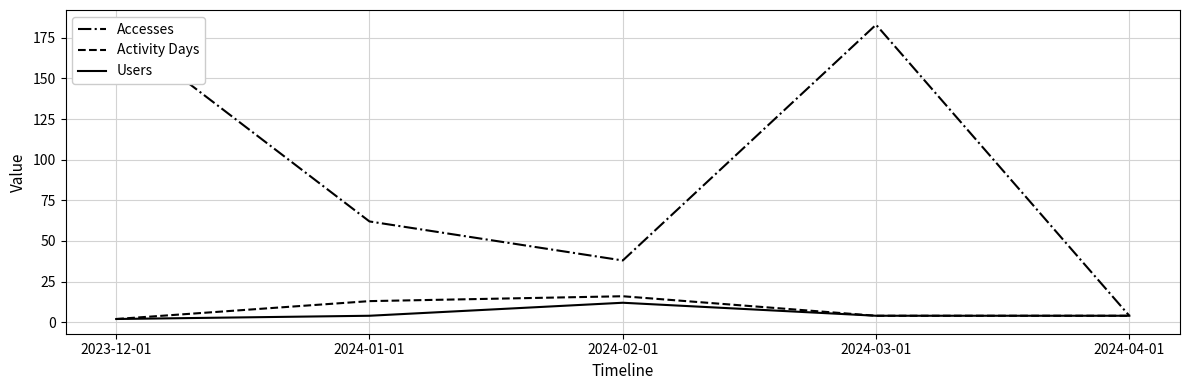

What is the total value across all series at 2024-03-01?

191